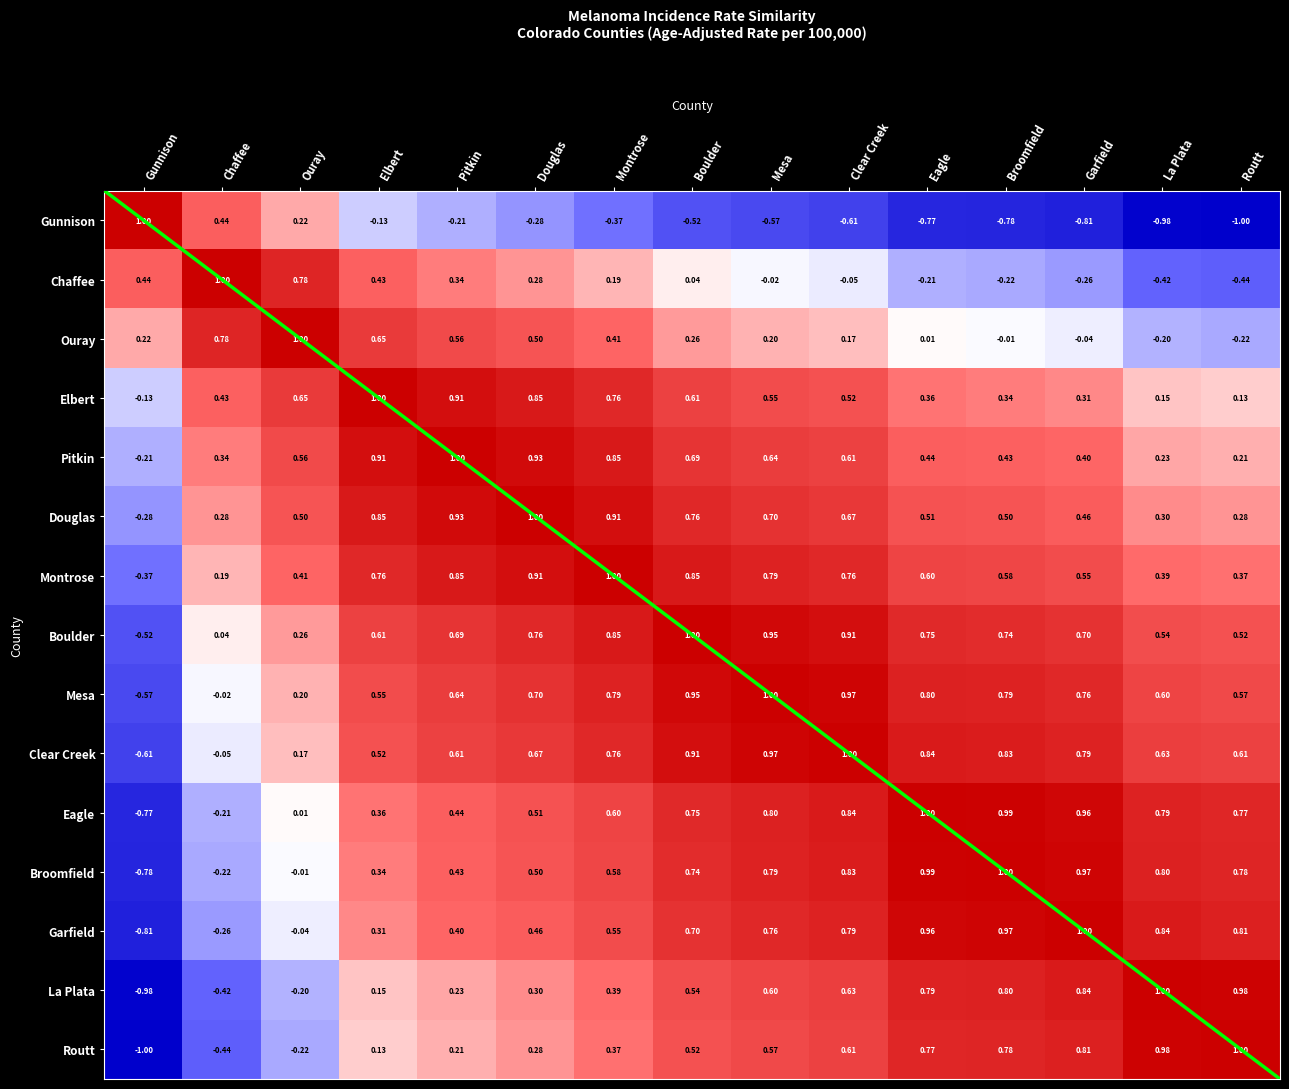

What is the average value of the Chaffee series?

0.1